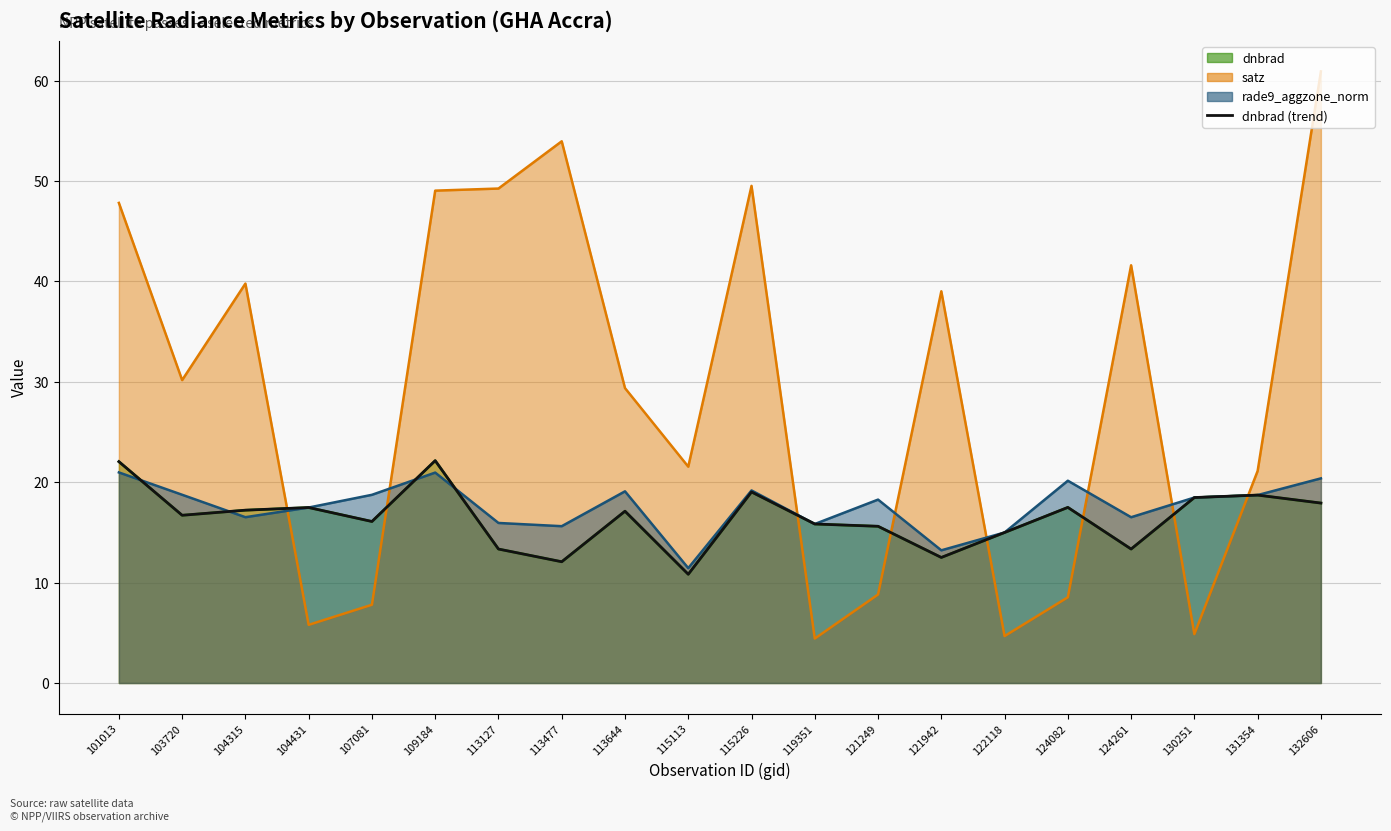

The chart shows a value of 18.7 at 131354. True or false?

True